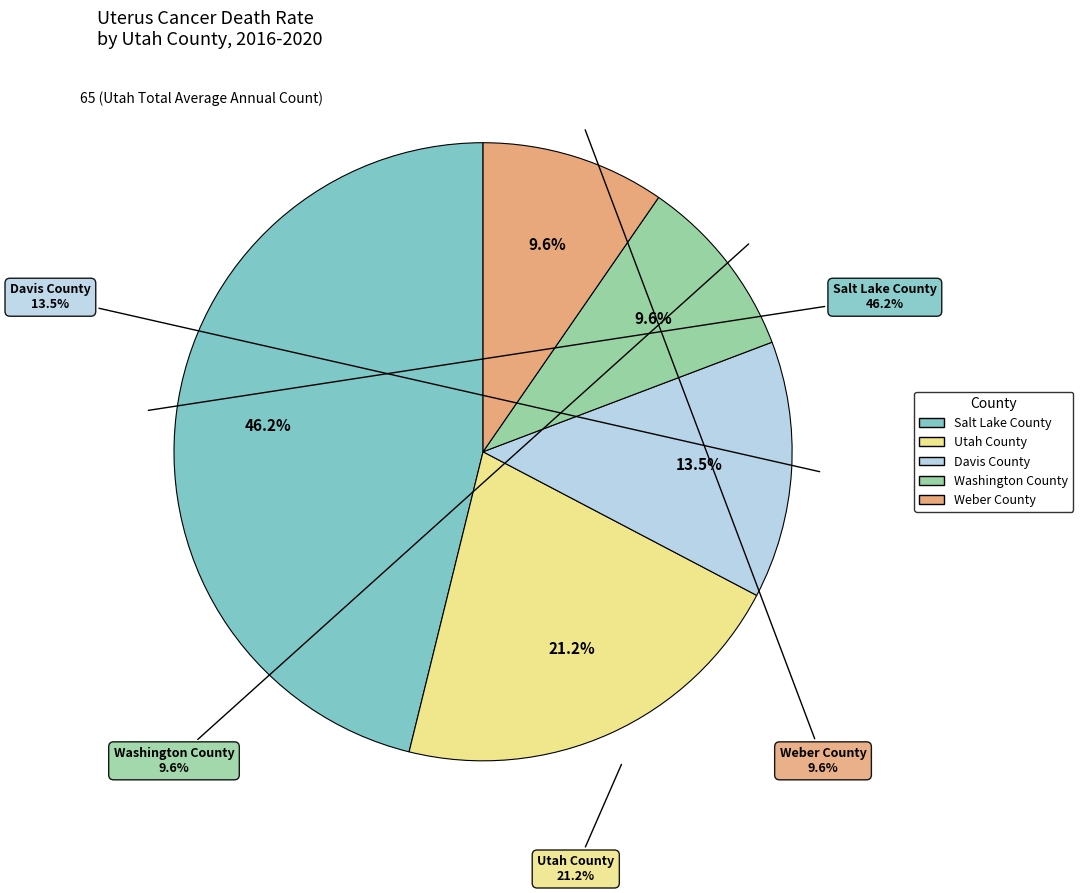

What is the smallest slice in the pie chart?

Washington County